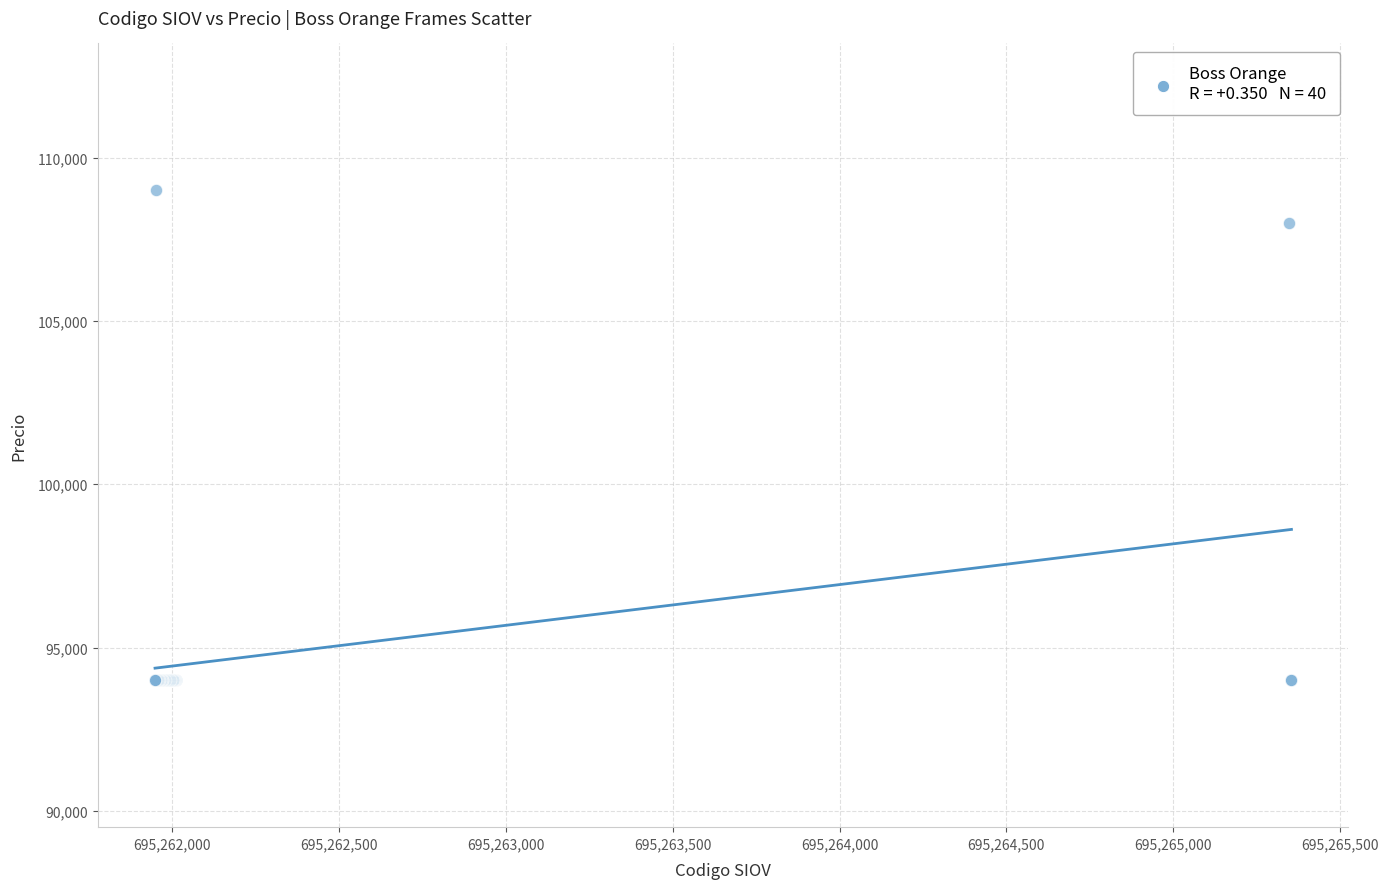

What Y value in the scatter plot is closest to 101500?

108000